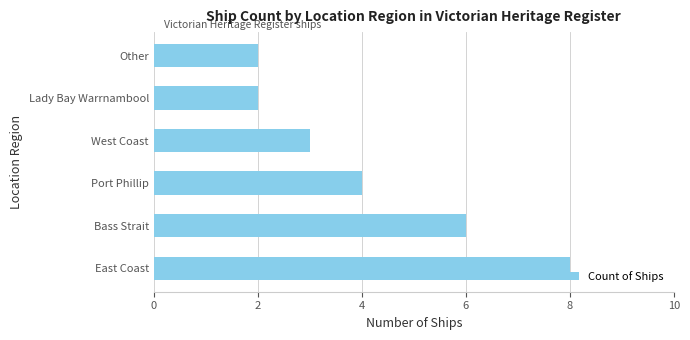

The value at Bass Strait is 6. True or false?

True